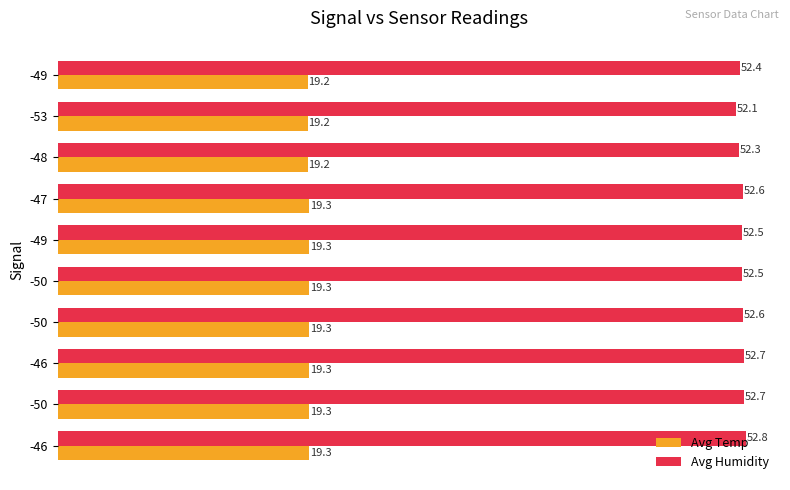

Which series has the largest total across all categories?

Avg Humidity